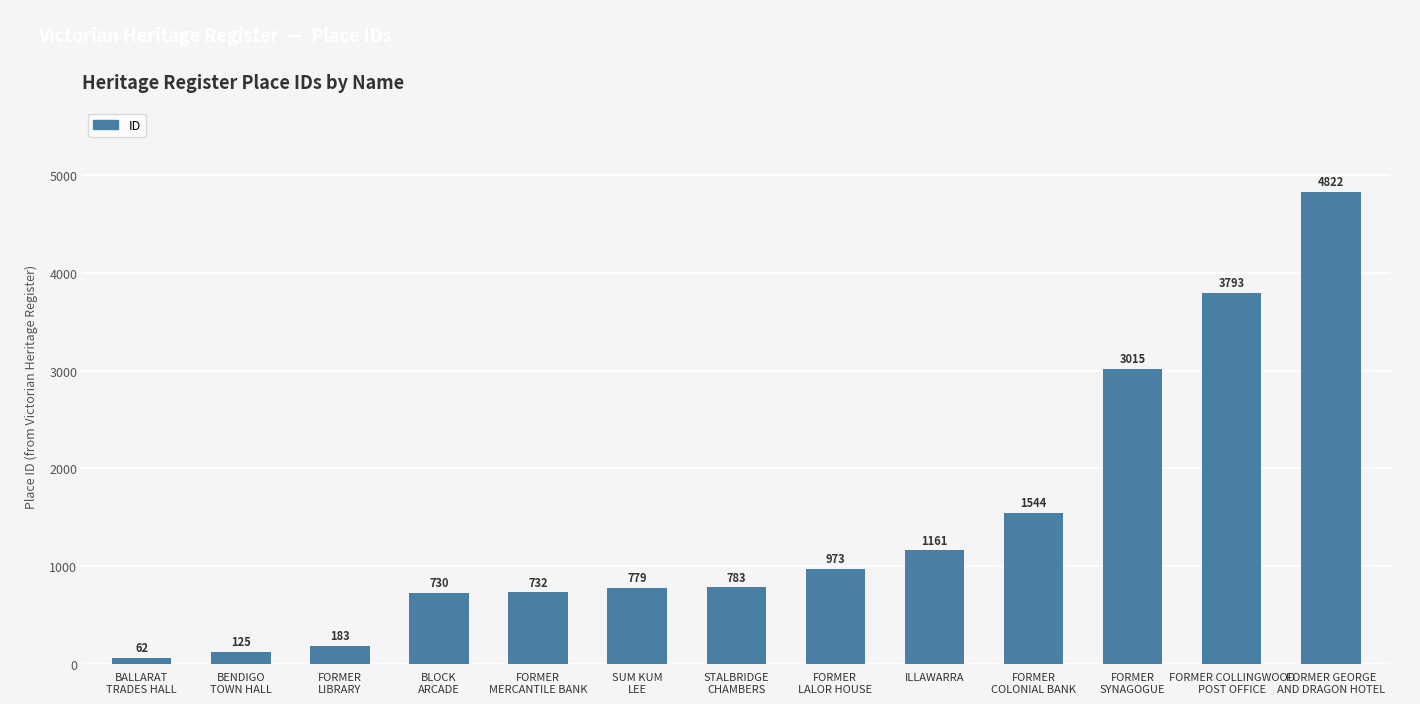

List the labels in order of value, largest first.

FORMER GEORGE
AND DRAGON HOTEL, FORMER COLLINGWOOD
POST OFFICE, FORMER
SYNAGOGUE, FORMER
COLONIAL BANK, ILLAWARRA, FORMER
LALOR HOUSE, STALBRIDGE
CHAMBERS, SUM KUM
LEE, FORMER
MERCANTILE BANK, BLOCK
ARCADE, FORMER
LIBRARY, BENDIGO
TOWN HALL, BALLARAT
TRADES HALL